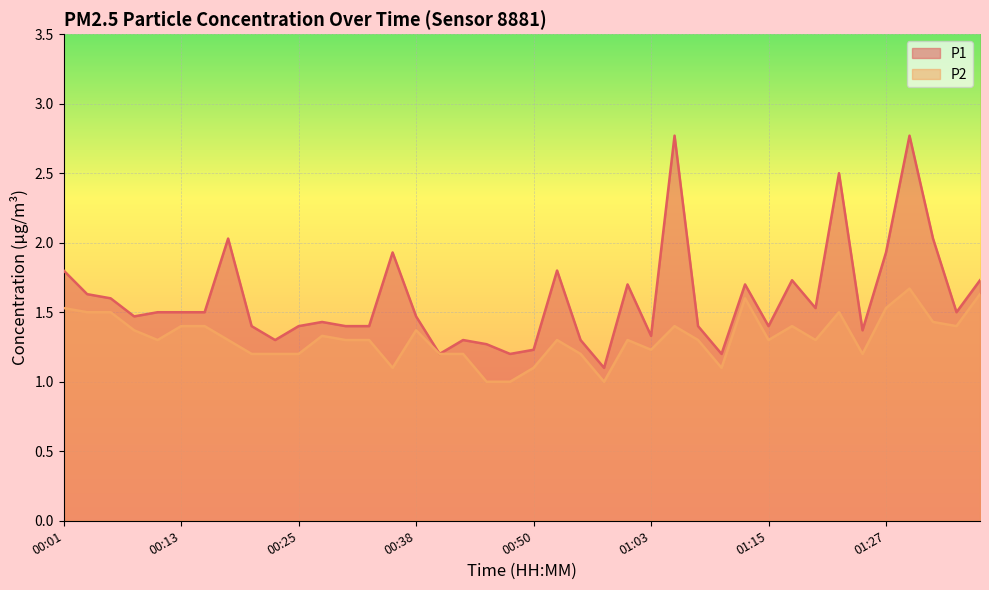

Reading left to right, extract all data points from this chart.

P1: 00:01=1.8	00:03=1.6	00:06=1.6	00:08=1.5	00:11=1.5	00:13=1.5	00:15=1.5	00:18=2.0	00:20=1.4	00:23=1.3	00:25=1.4	00:28=1.4	00:30=1.4	00:33=1.4	00:35=1.9	00:38=1.5	00:40=1.2	00:42=1.3	00:45=1.3	00:47=1.2	00:50=1.2	00:53=1.8	00:55=1.3	00:58=1.1	01:00=1.7	01:03=1.3	01:05=2.8	01:08=1.4	01:10=1.2	01:13=1.7	01:15=1.4	01:18=1.7	01:20=1.5	01:22=2.5	01:25=1.4	01:27=1.9	01:30=2.8	01:32=2.0	01:35=1.5	01:37=1.7
P2: 00:01=1.5	00:03=1.5	00:06=1.5	00:08=1.4	00:11=1.3	00:13=1.4	00:15=1.4	00:18=1.3	00:20=1.2	00:23=1.2	00:25=1.2	00:28=1.3	00:30=1.3	00:33=1.3	00:35=1.1	00:38=1.4	00:40=1.2	00:42=1.2	00:45=1.0	00:47=1.0	00:50=1.1	00:53=1.3	00:55=1.2	00:58=1.0	01:00=1.3	01:03=1.2	01:05=1.4	01:08=1.3	01:10=1.1	01:13=1.6	01:15=1.3	01:18=1.4	01:20=1.3	01:22=1.5	01:25=1.2	01:27=1.5	01:30=1.7	01:32=1.4	01:35=1.4	01:37=1.6